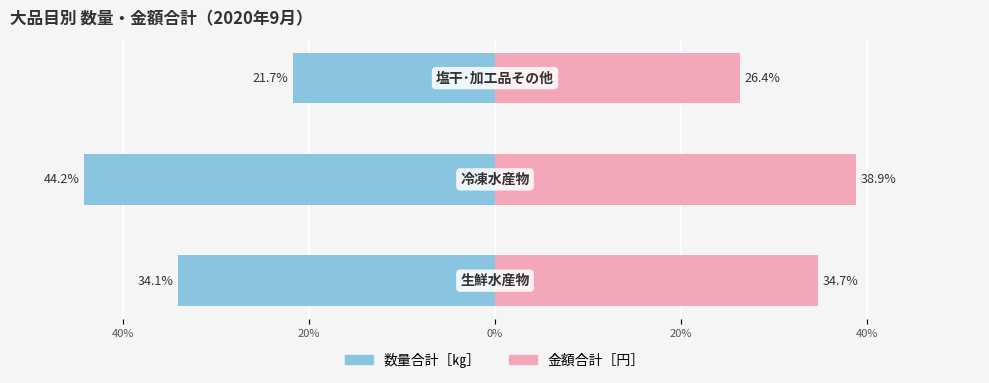

How many data points in 金額合計［円］ are less than 34?

1